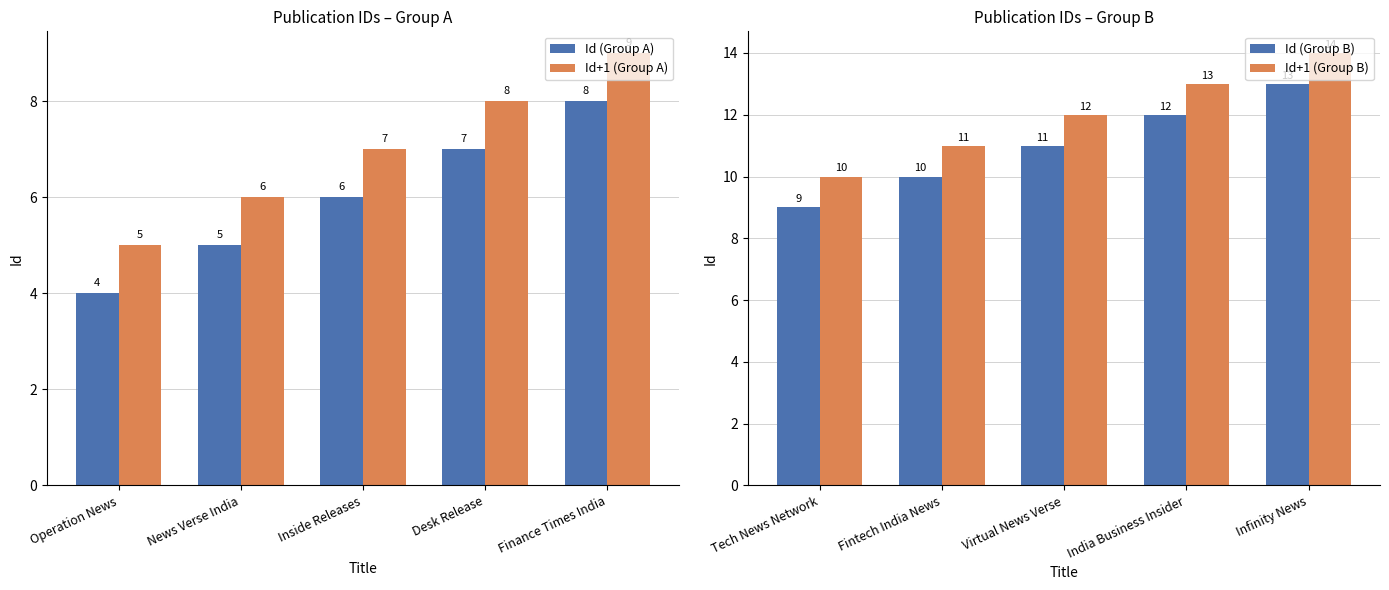

How many distinct data groups are displayed?

4